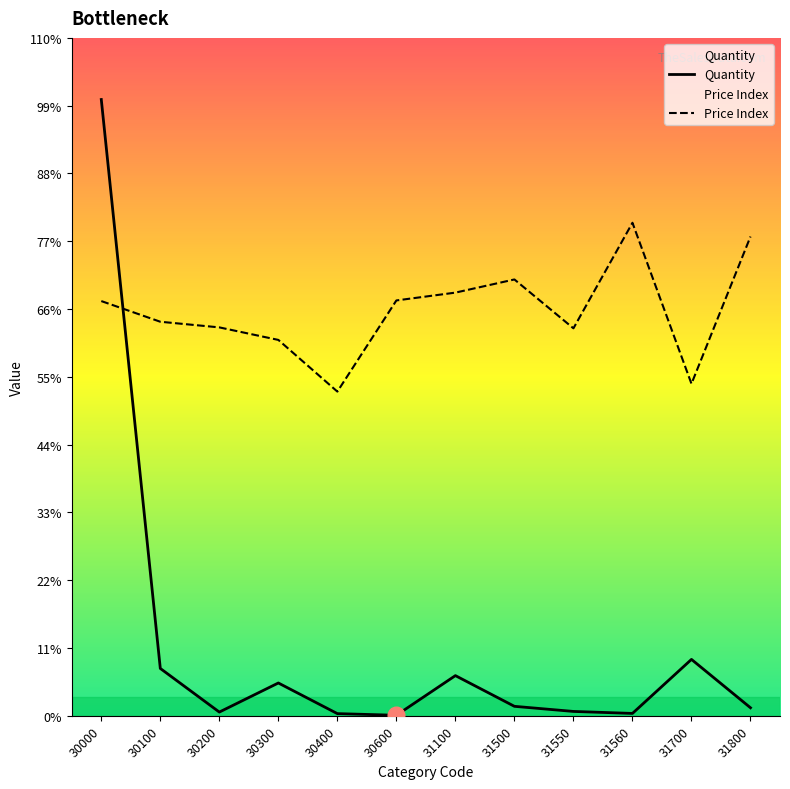

Reading left to right, extract all data points from this chart.

Quantity: 30000=1247080.0	30100=95778.0	30200=7493.0	30300=66369.0	30400=4368.0	30600=1032.0	31100=81274.0	31500=19139.0	31550=8793.0	31560=4766.0	31700=114098.0	31800=16208.0
Price: 30000=839204.0	30100=797370.6	30200=785961.5	30300=760607.9	30400=656024.3	30600=840471.7	31100=856317.7	31500=882939.0	31550=784060.0	31560=997664.0	31700=671870.3	31800=969775.0